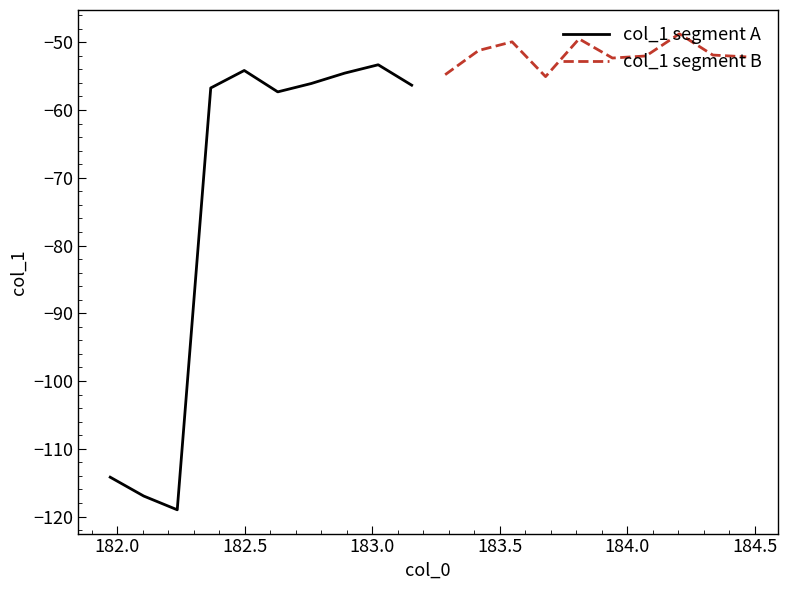

What is the minimum value for col_1 segment A?

-119.0